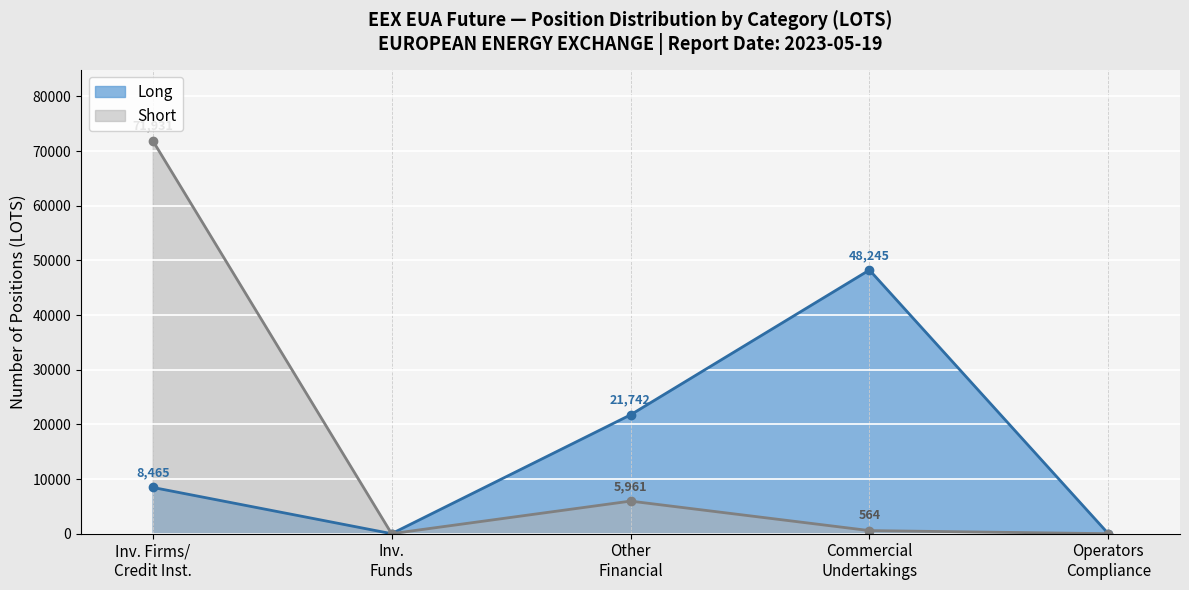

Is the value of Long at Investment Funds Short greater than the value of Short at Investment Funds Long?

No